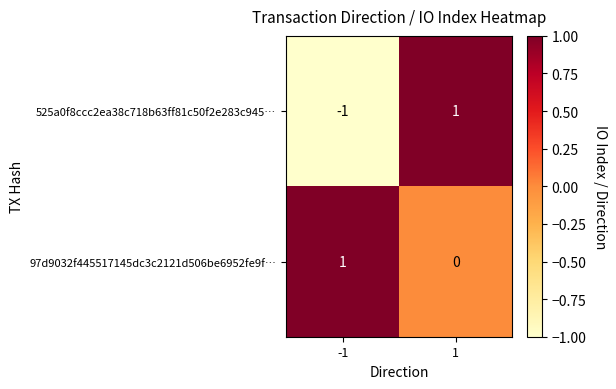

List the labels in order of 525a0f8ccc2ea38c718b63ff81c50f2e283c945… value, smallest first.

-1, 1